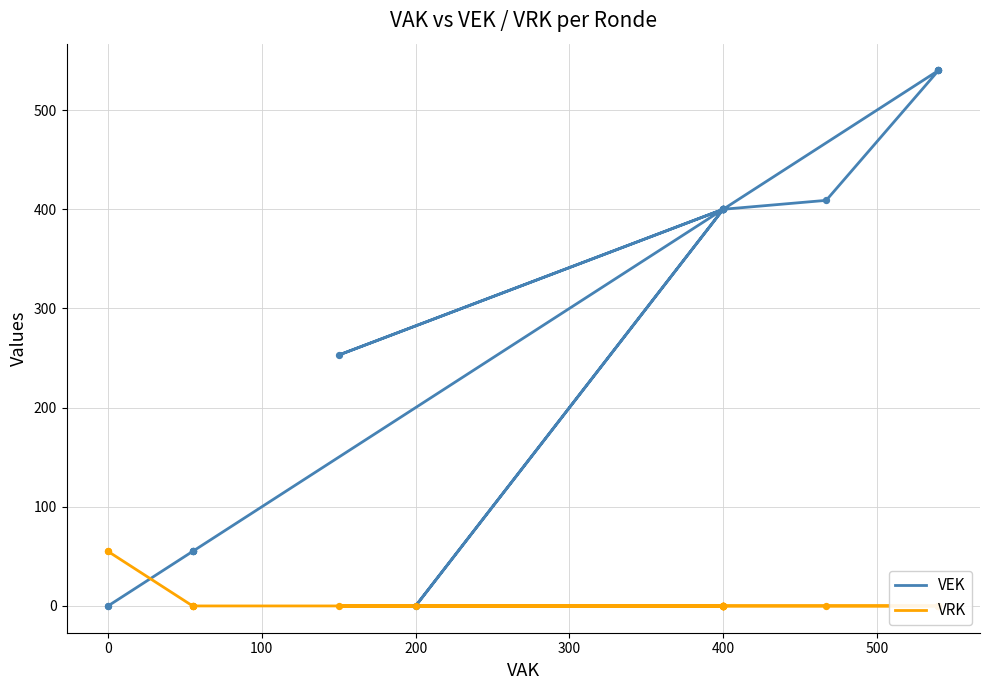

Which series has the widest spread of Y values?

VEK